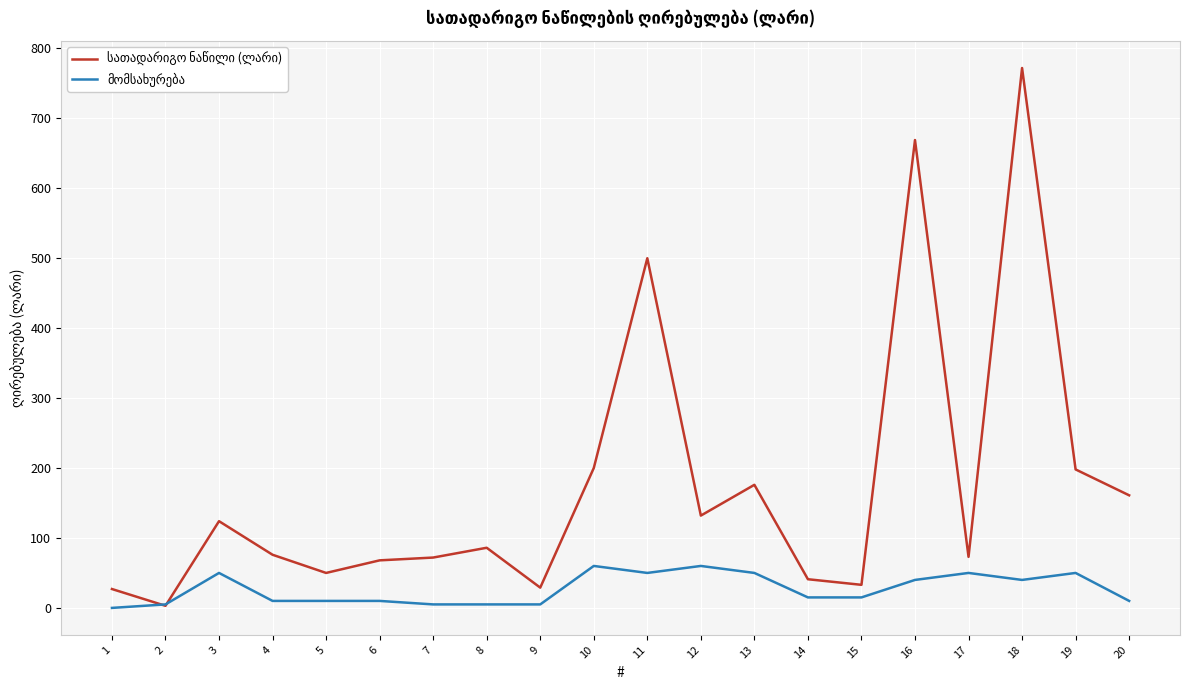

At which category is the sum across all series the highest?

18